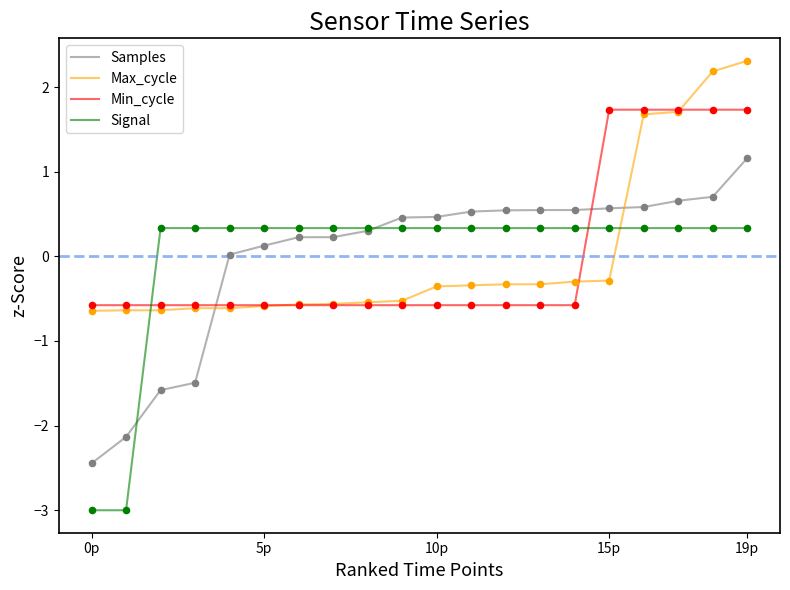

What is the maximum value for Signal?

0.3